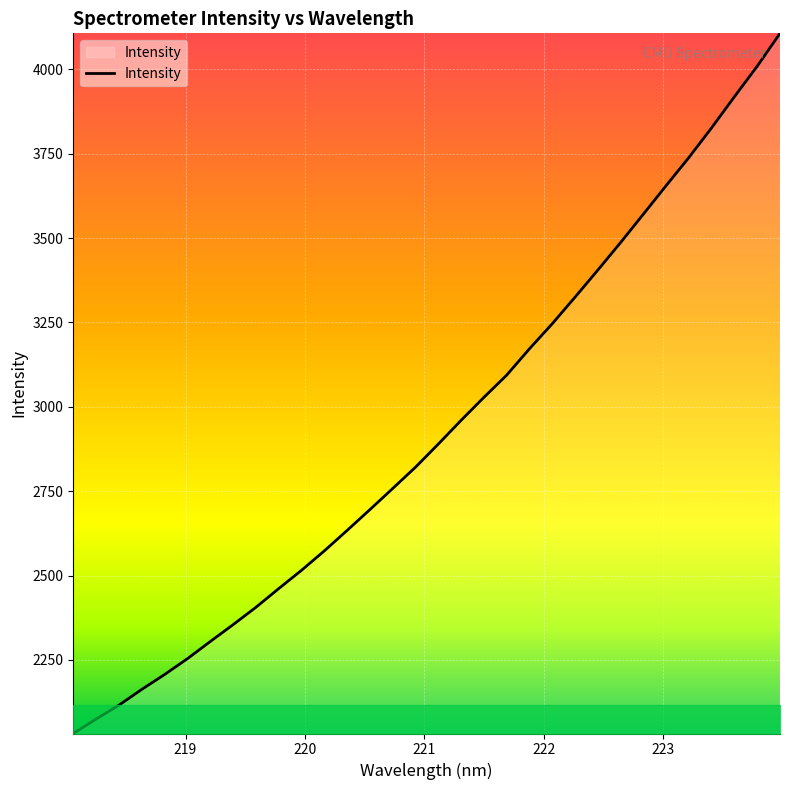

What is the smallest value displayed?

2032.0